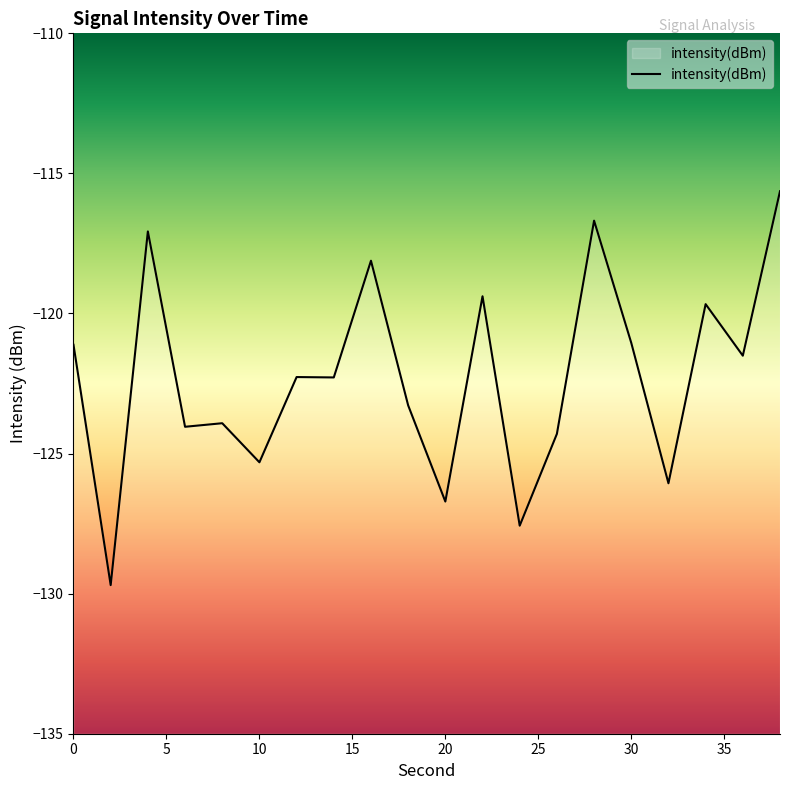

True or false: there are more than 0 points higher than both neighbors.

True